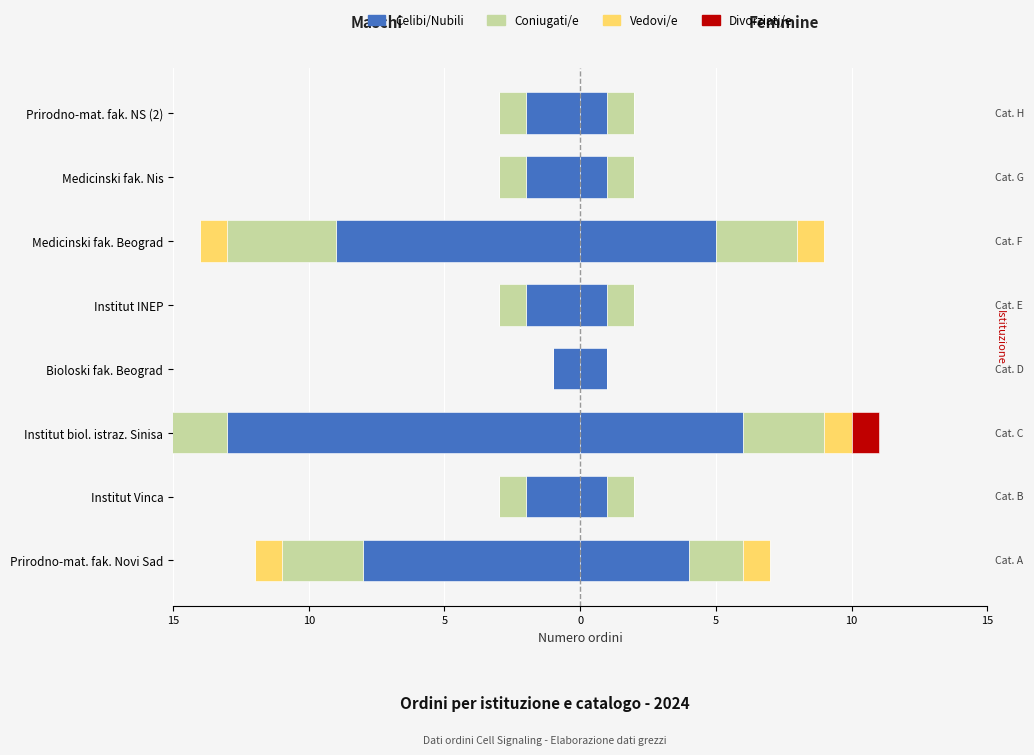

Between Institut Vinca and Institut INEP, which series saw the biggest shift?

Celibi/Nubili